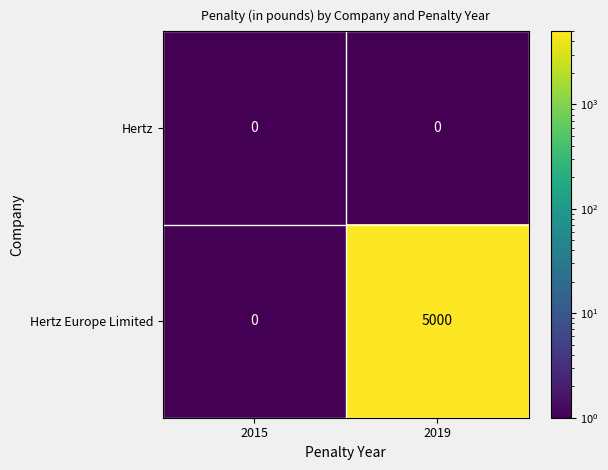

At which category is the sum across all series the highest?

2019